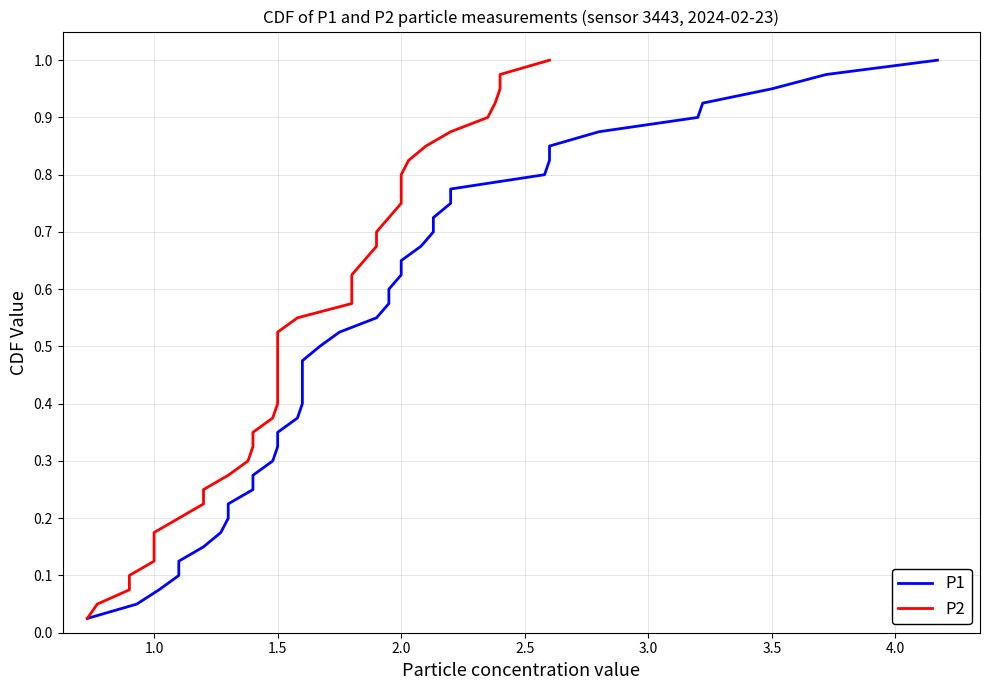

At how many categories does at least one series exceed 0?

40